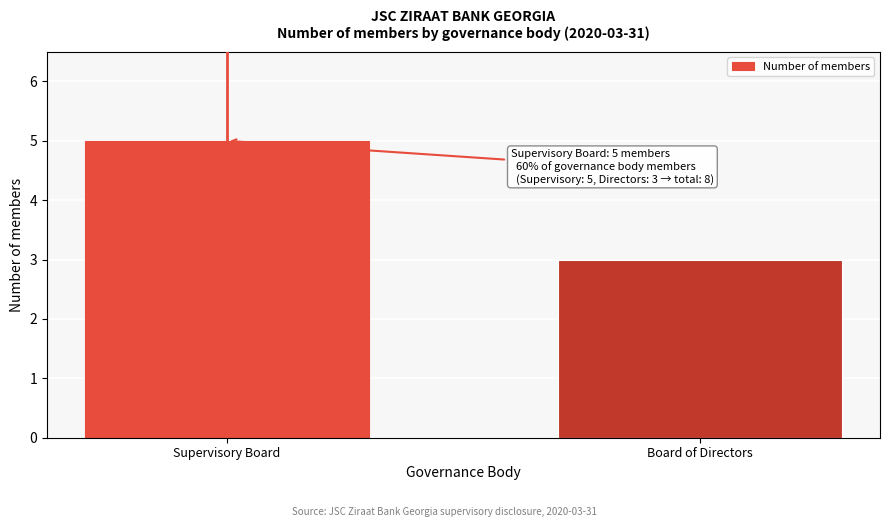

Reading right to left, transcribe all the data shown in this chart.

Board of Directors=3	Supervisory Board=5